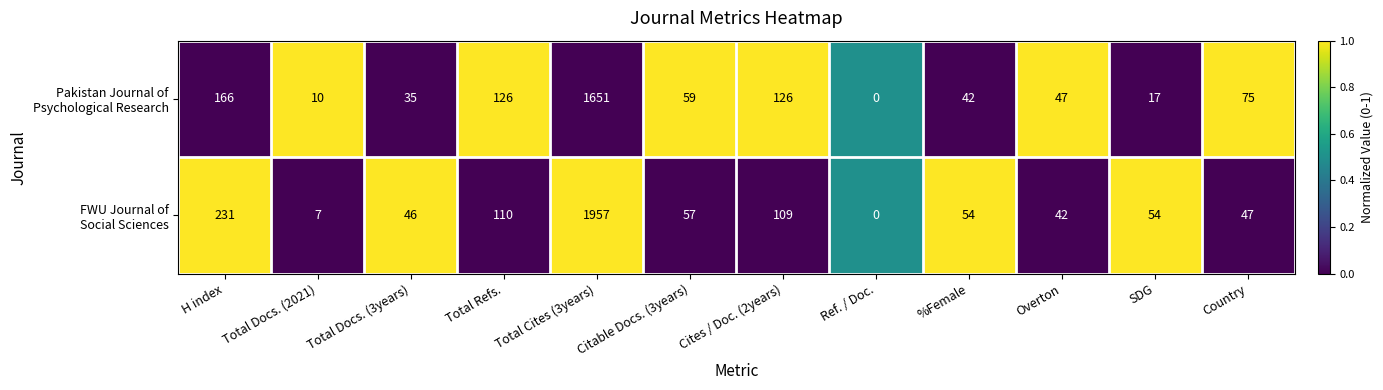

What is the maximum value shown in the chart?

1957